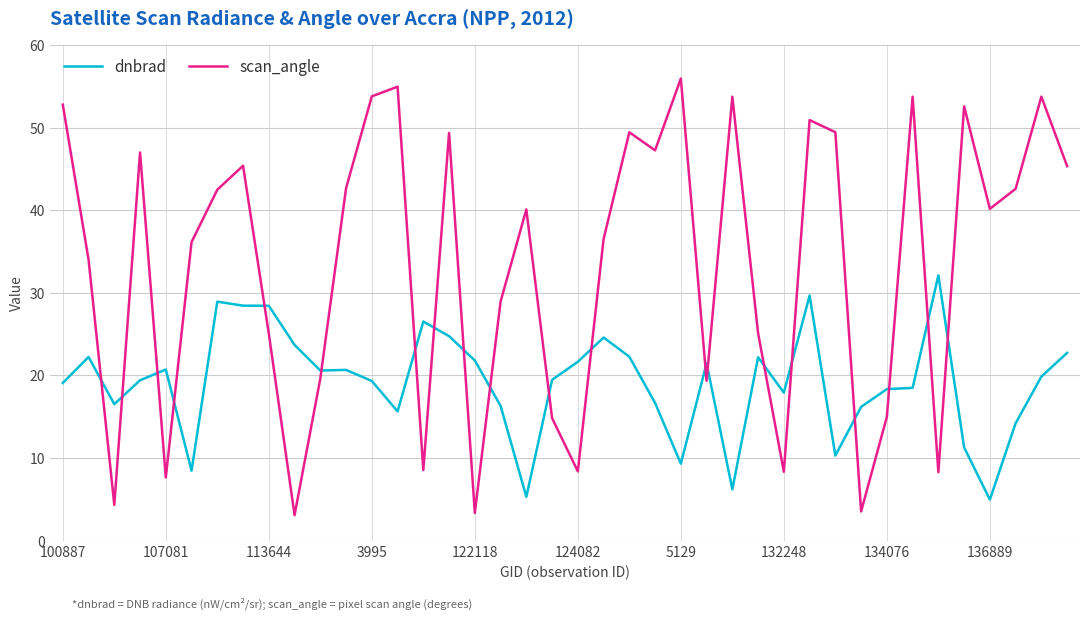

Which series has the largest total across all categories?

scan_angle